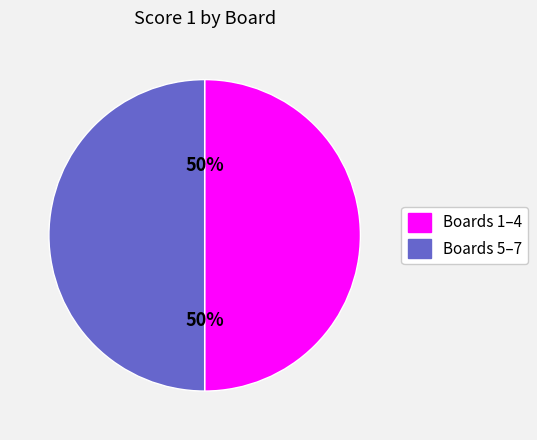

The Boards 5–7 slice represents 37% of the pie. True or false?

False